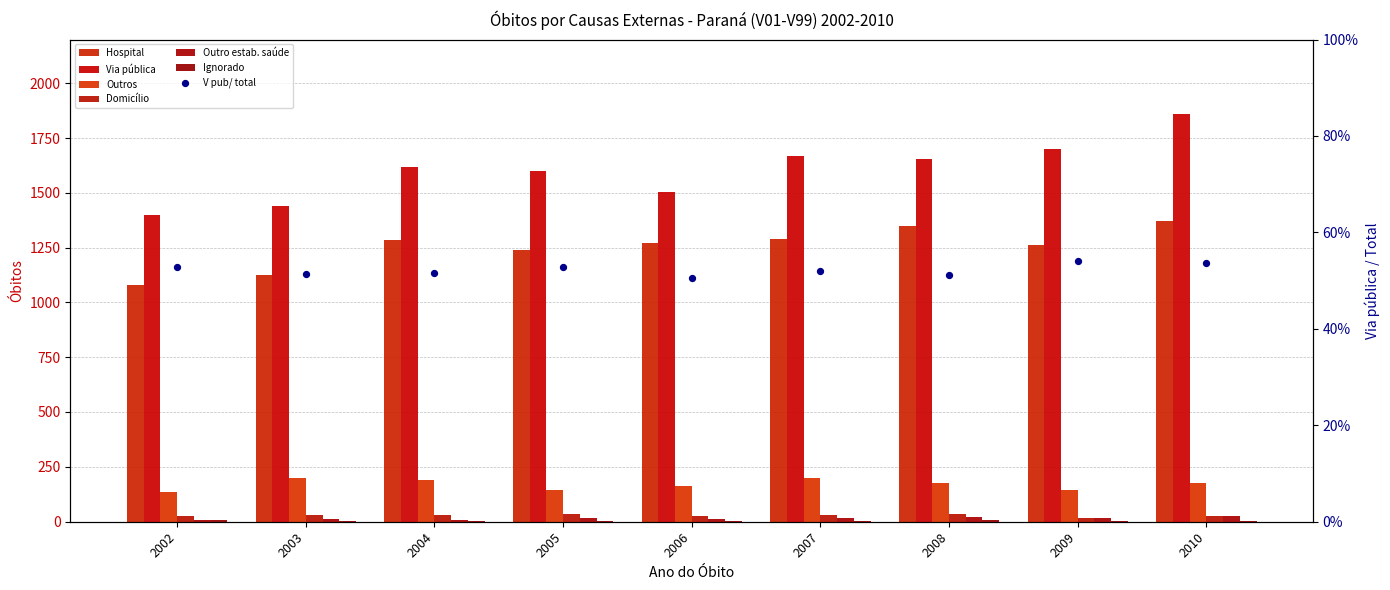

Which series reaches the minimum Y coordinate?

Ignorado